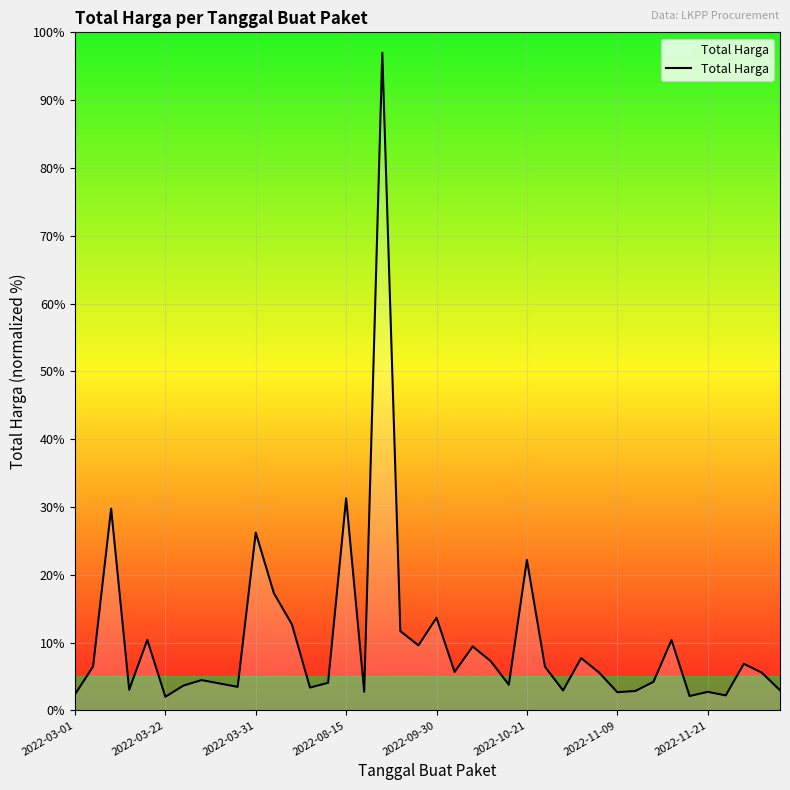

True or false: the data has more than 1 interior local peaks.

True